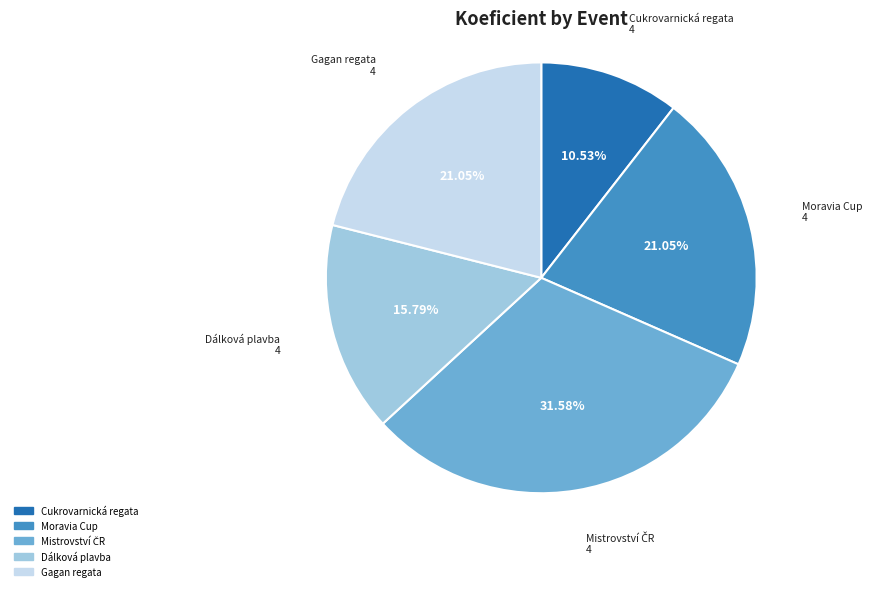

Is the sum of Cukrovarnická regata and Moravia Cup greater than half?

No